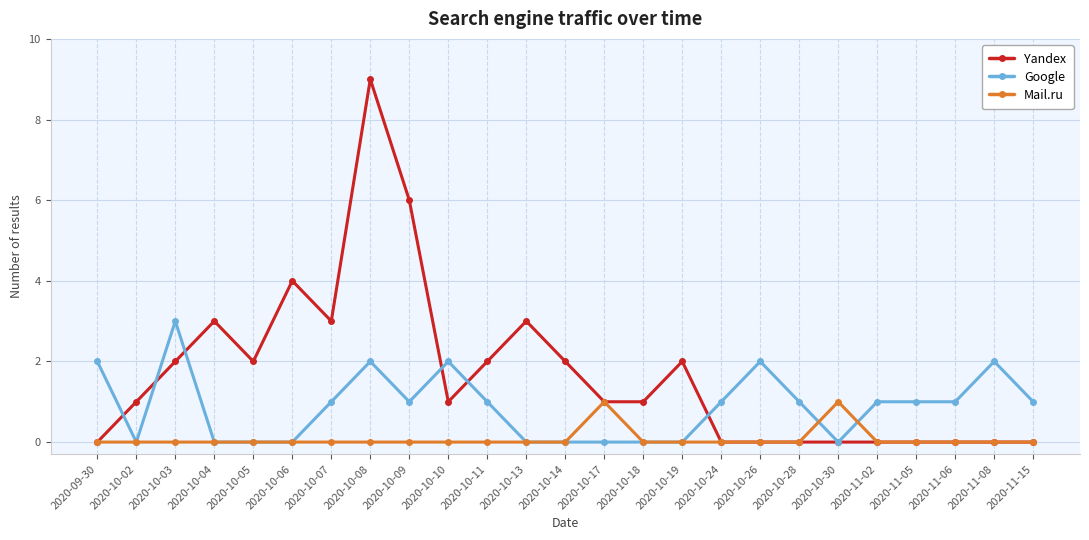

How many lines are shown in the chart?

3